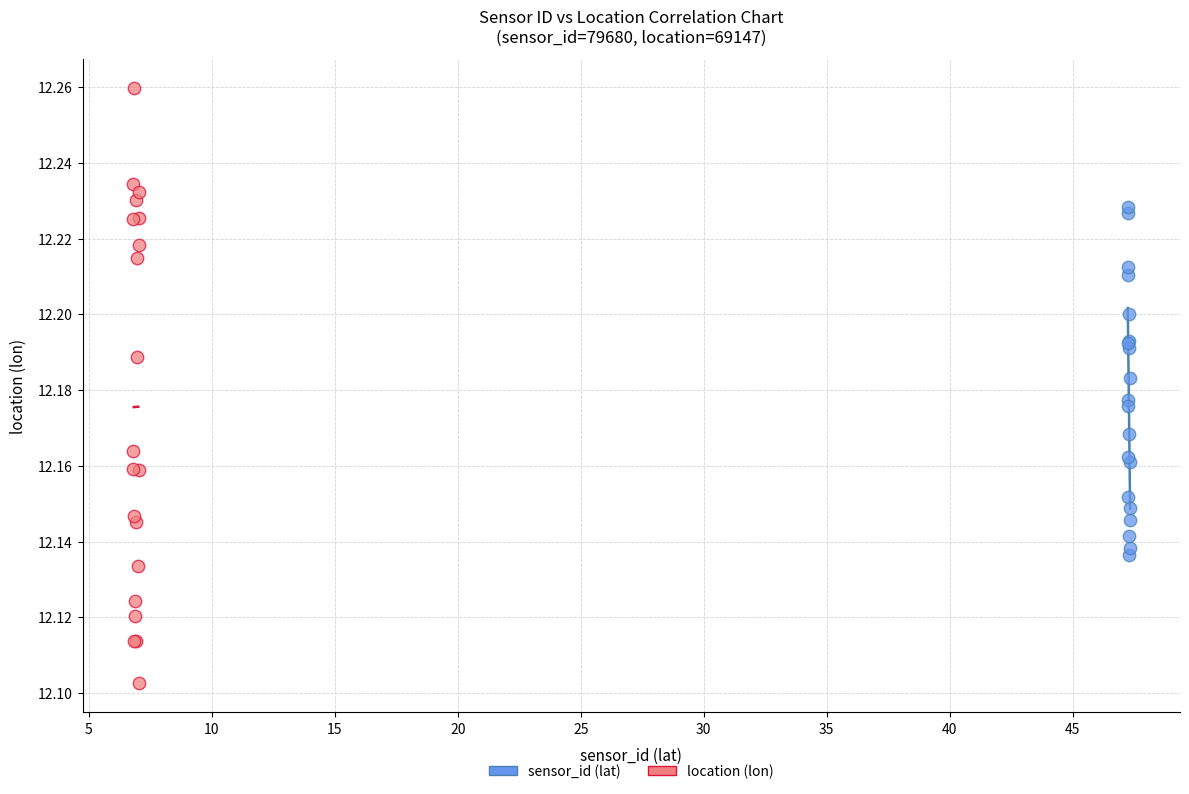

Which series reaches the minimum Y coordinate?

location (lon)